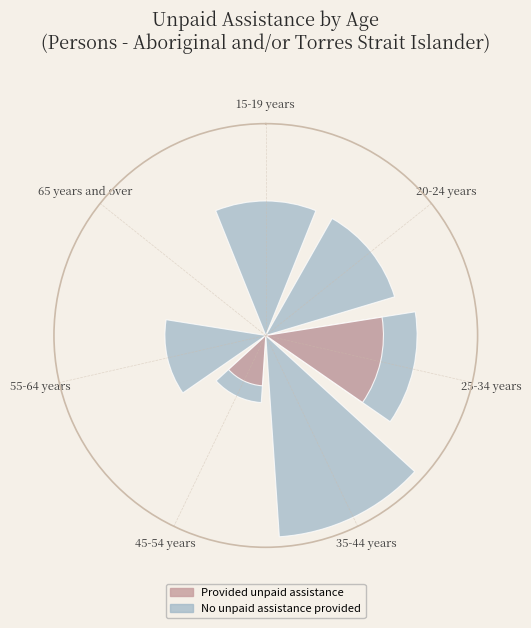

At 45-54 years, list the series in order from largest to smallest.

No unpaid assistance provided, Provided unpaid assistance